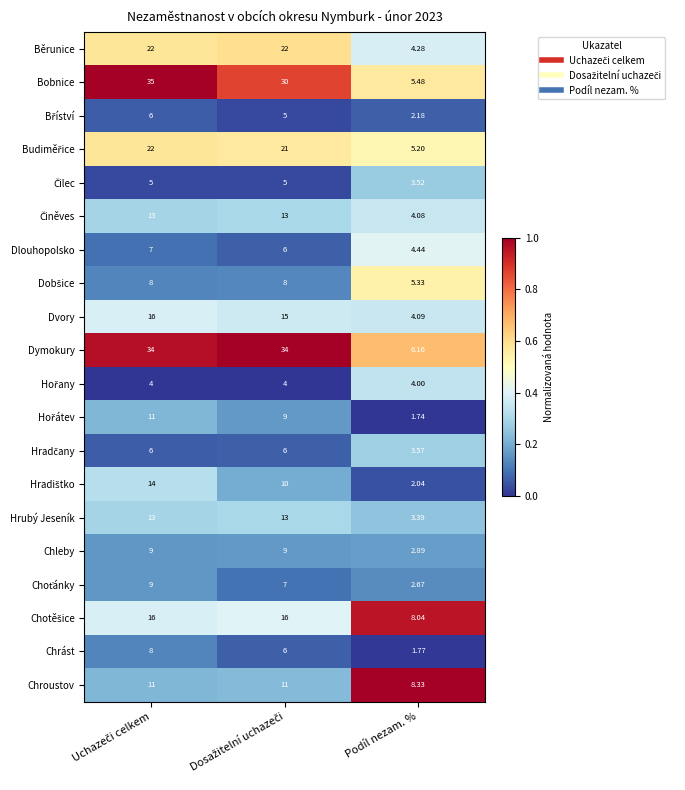

Is the value of Chleby at Podíl nezam. % greater than the value of Chrást at Podíl nezam. %?

Yes